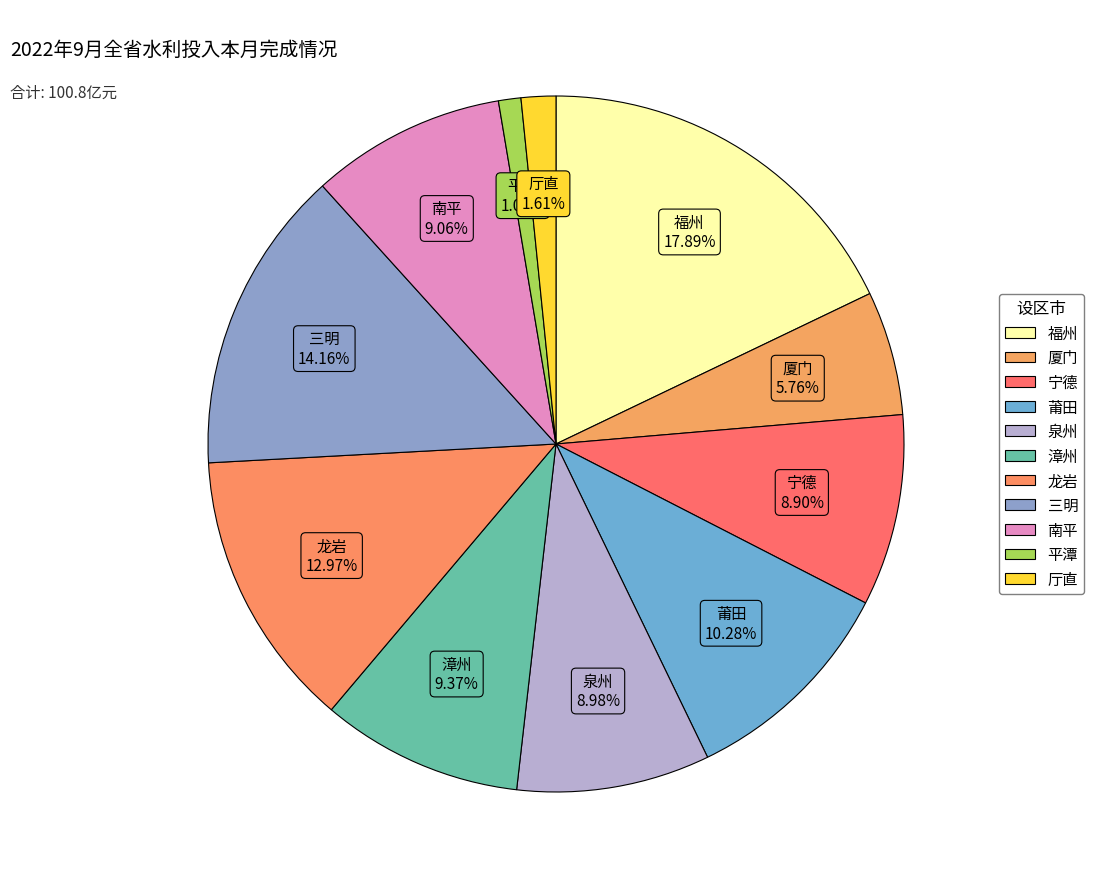

To the nearest percent, what is the difference between the 平潭 and 龙岩 slice percentages?

12%